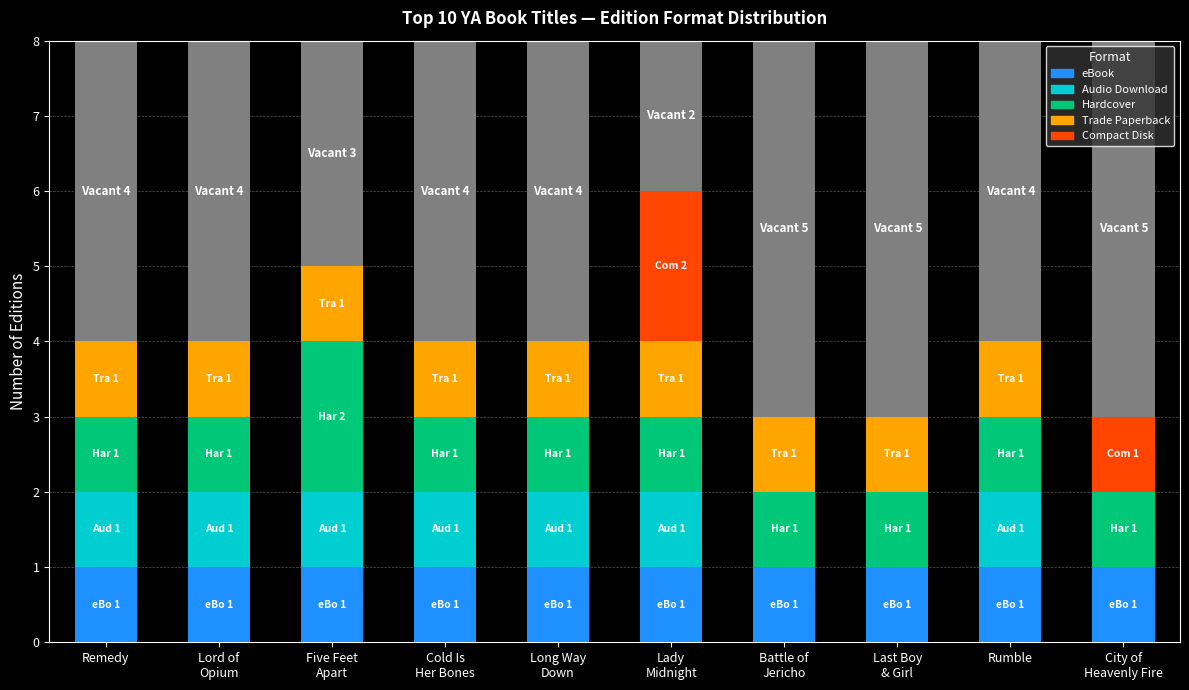

How many bars are there in total?

50